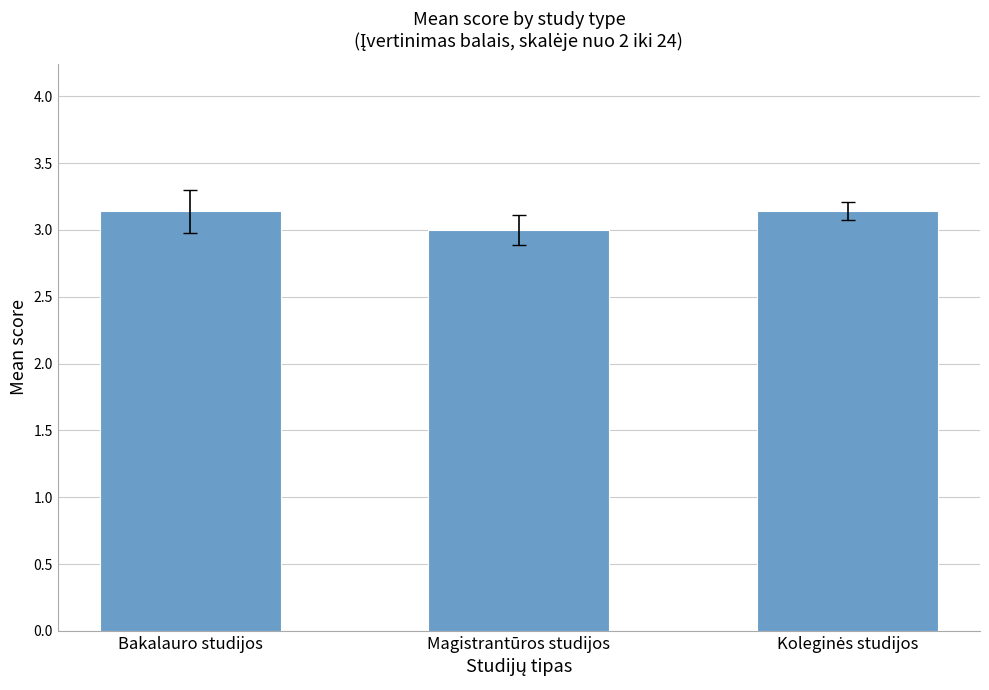

How many series are shown in this chart?

1